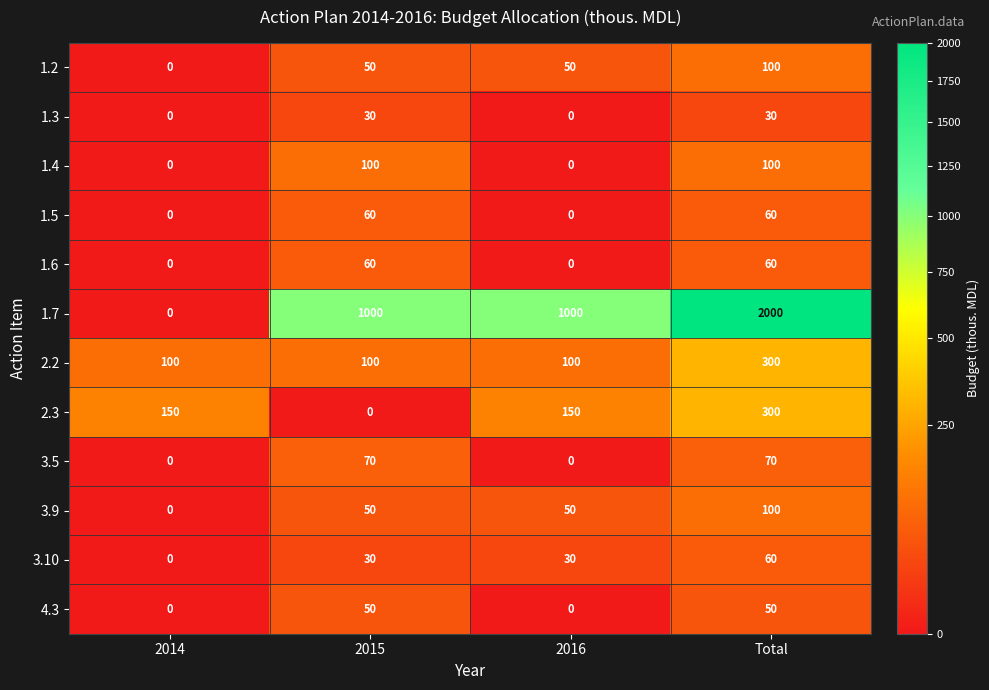

At which category is the sum across all series the highest?

Total